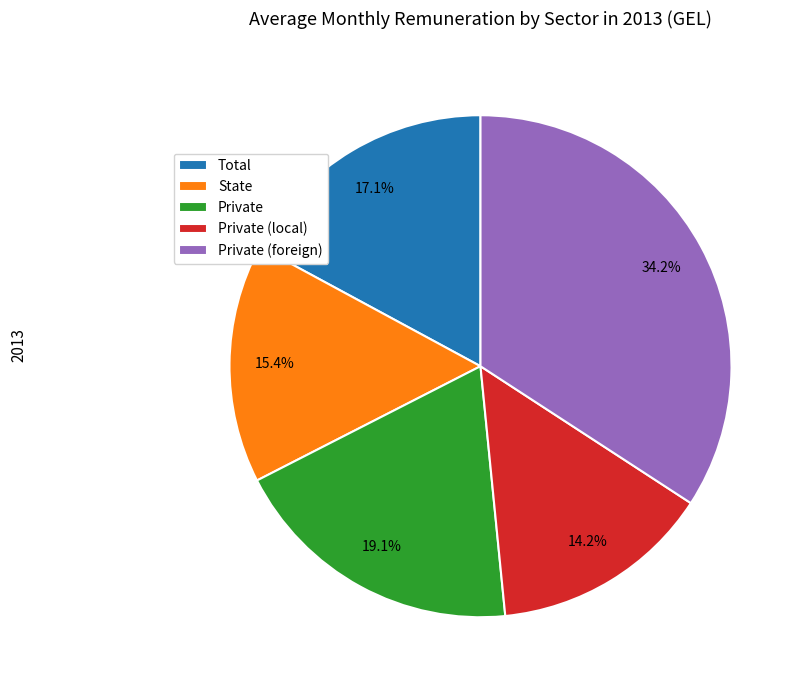

The Private (local) slice represents 14% of the pie. True or false?

True